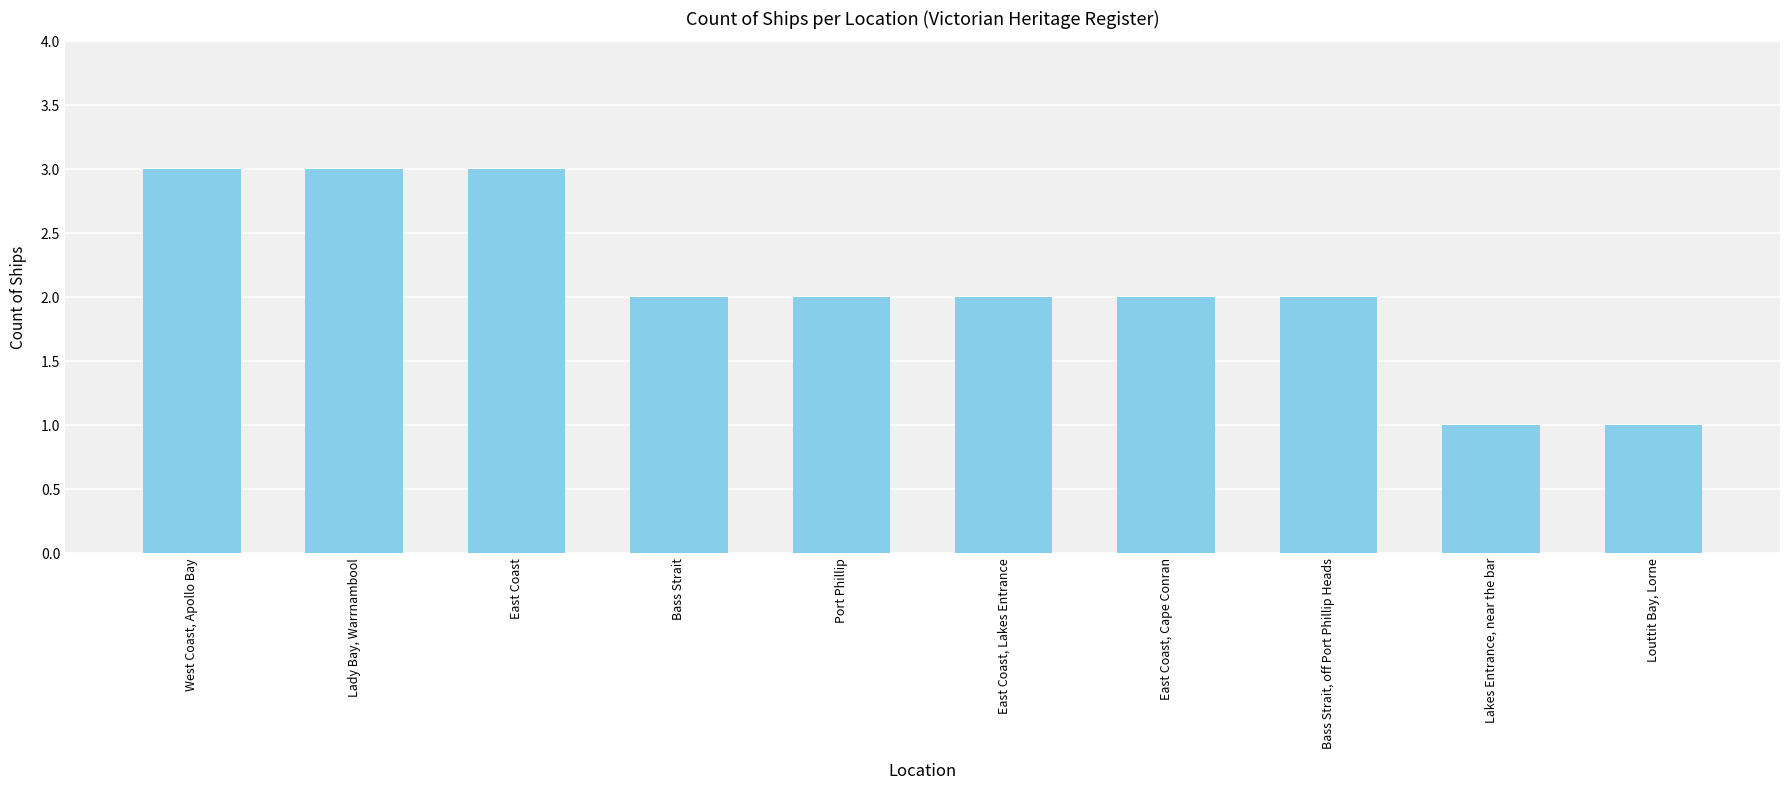

What position from the right is Lady Bay, Warrnambool?

9